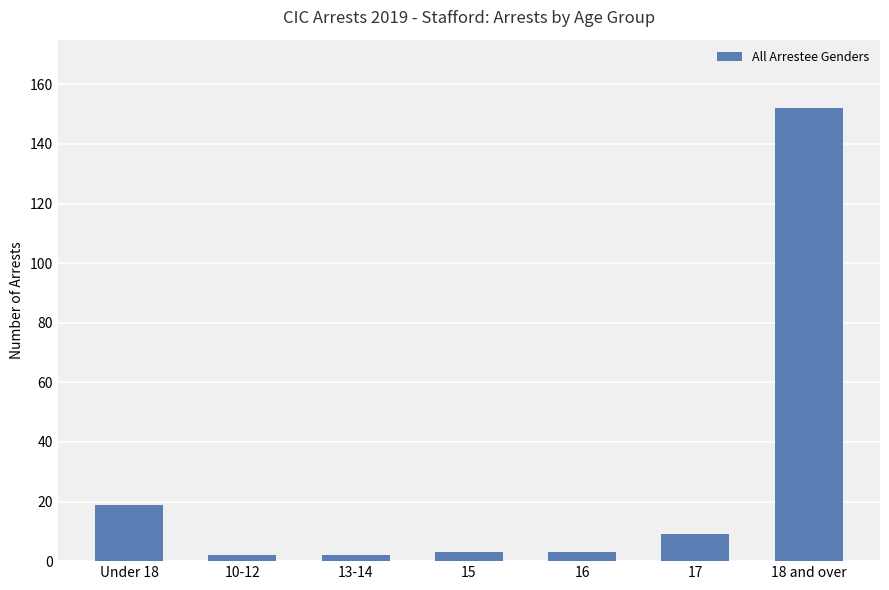

What is the value of the 4th bar from the left?

3